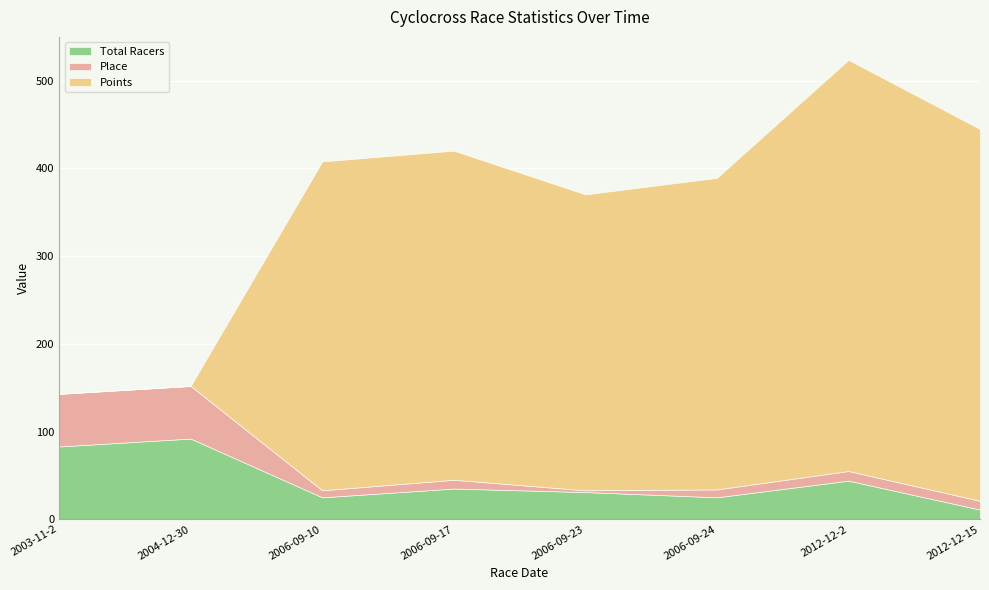

True or false: Total Racers has more than 2 interior local peaks.

True